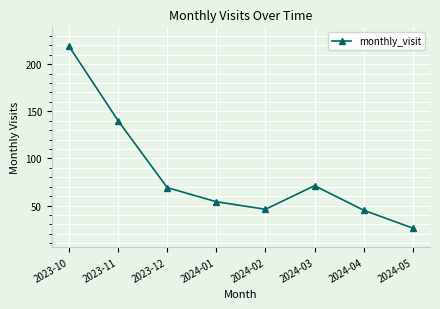

At which label is the value closest to 122?

2023-11